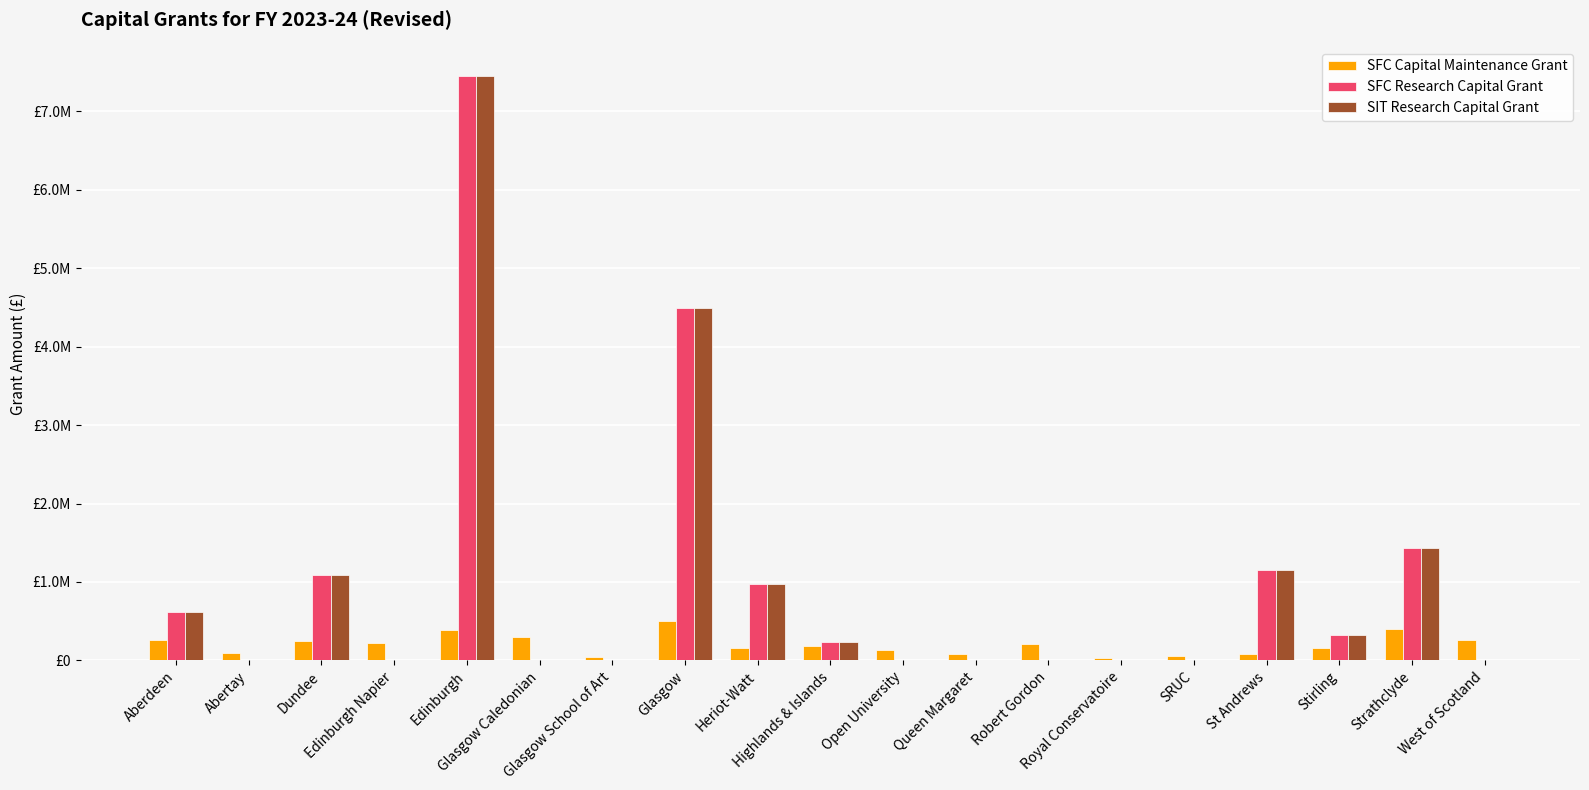

Does the chart contain stacked bars?

No